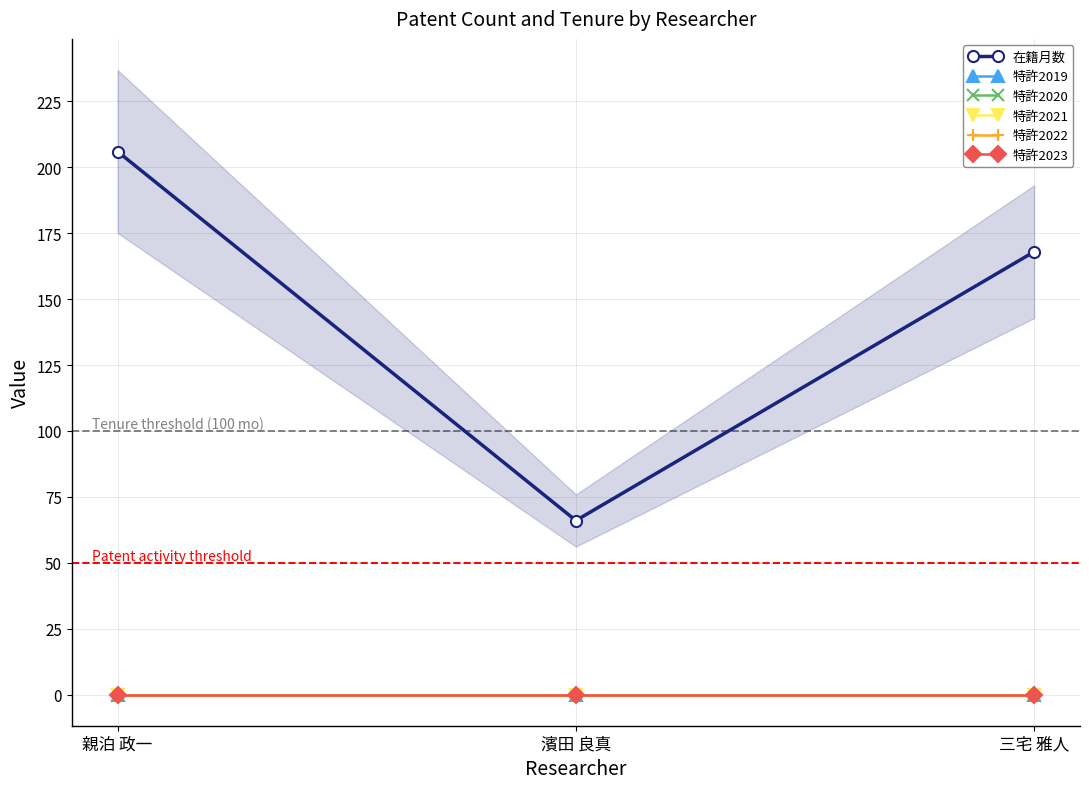

Between 三宅 雅人 and 濱田 良真, which is larger?

三宅 雅人